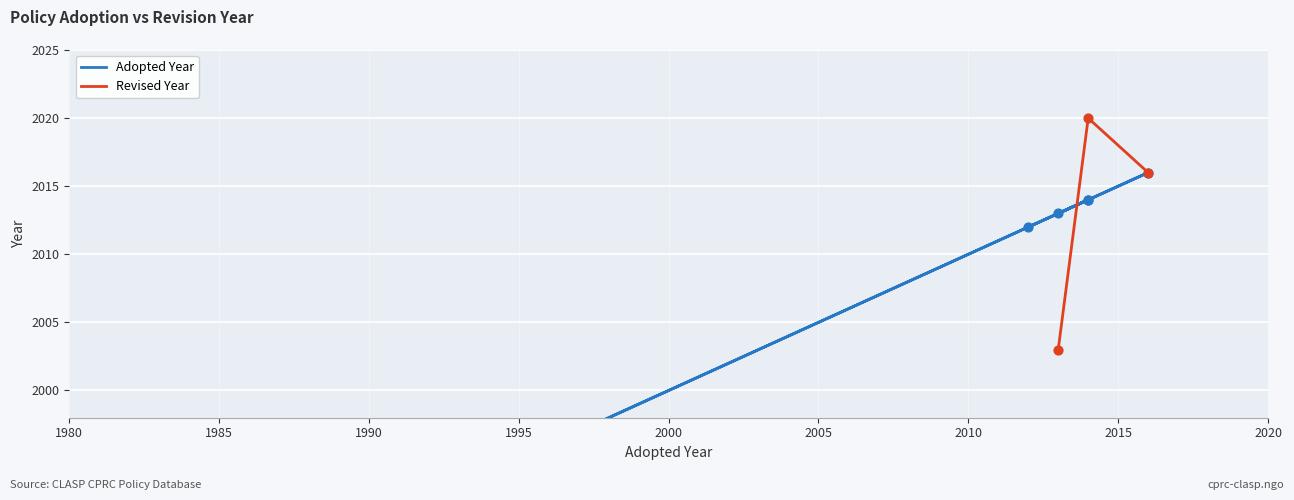

What is the maximum value for Revised Year?

2020